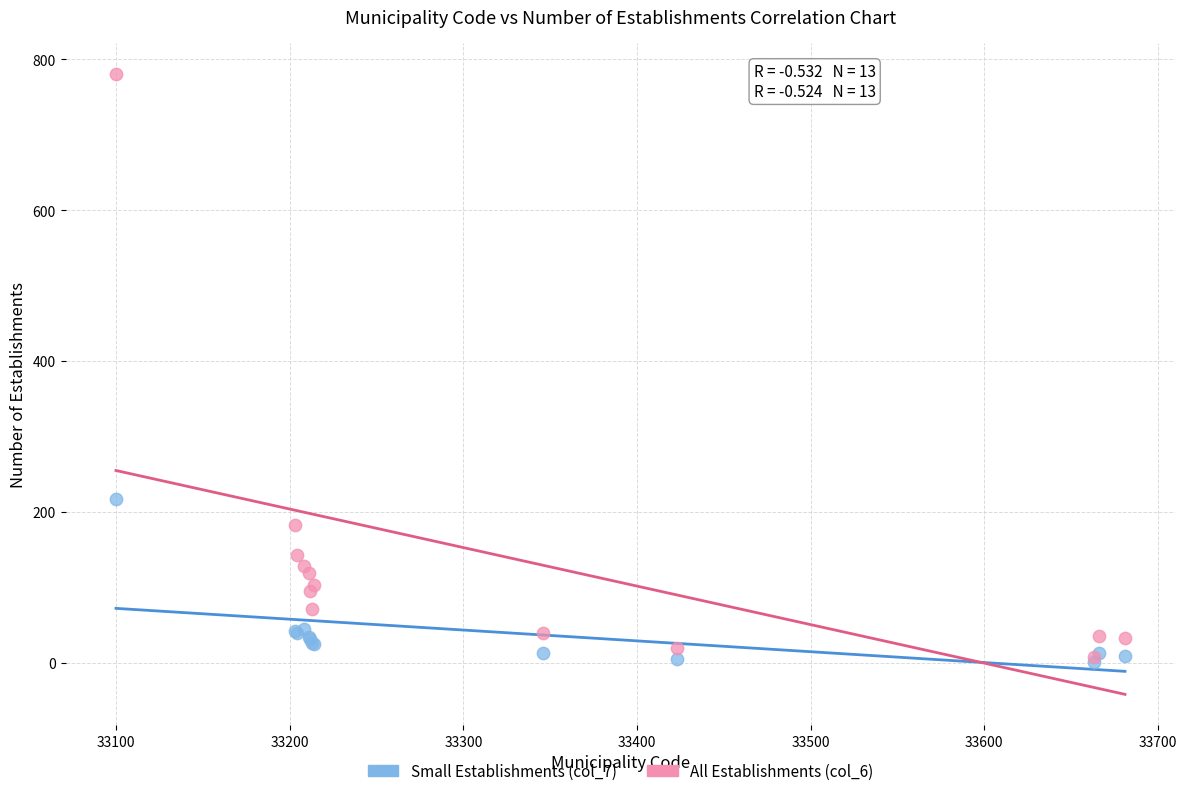

Across all series, what Y value is closest to 391?

218